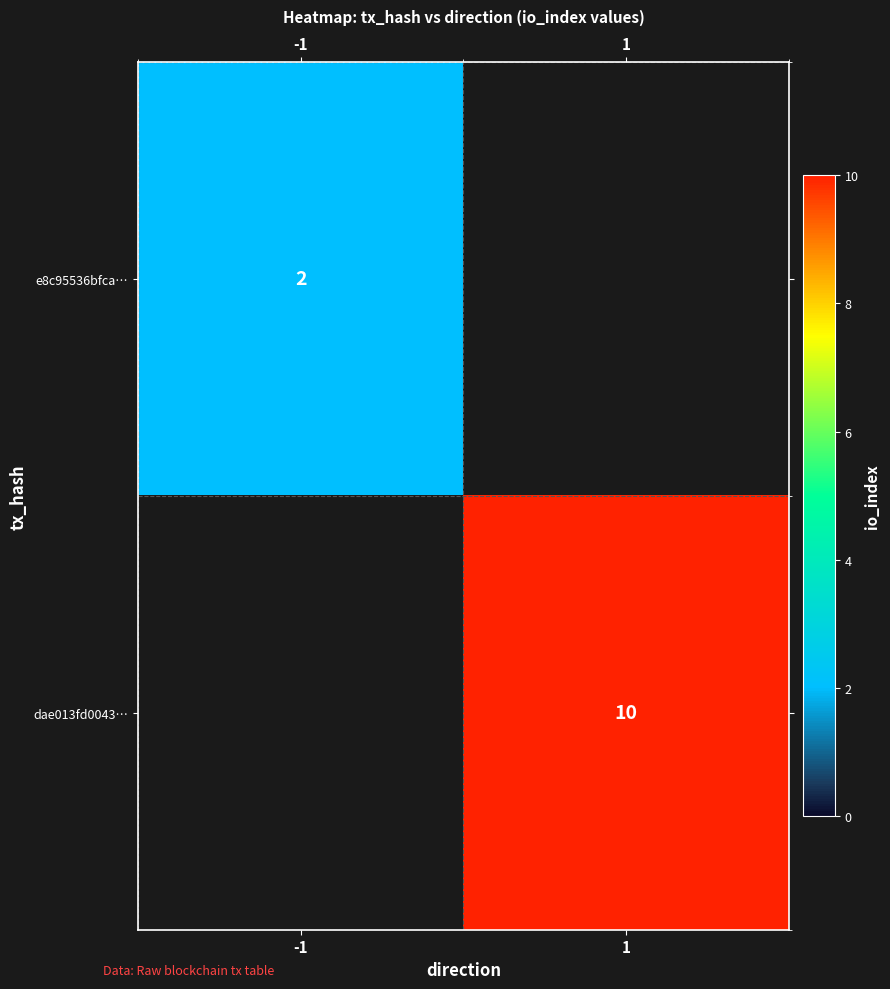

At how many categories does at least one series exceed 0?

2